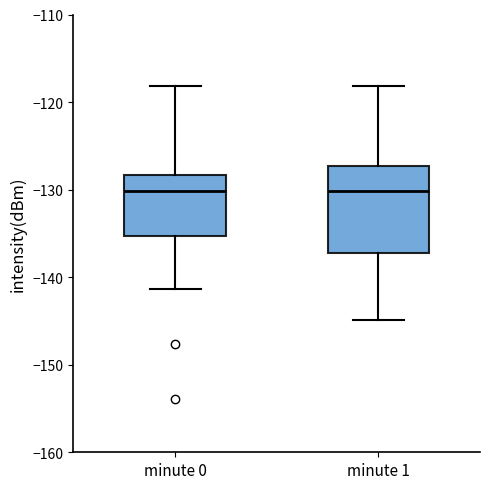

Reading left to right, transcribe this box plot: for each box, give where its median line is, the range the box spans, and where its two whiskers end, as read against the y-axis. The values are not printed on the chart, so give them approximately, as read against the axis.

minute 0: median -130, box -135 to -128, whiskers -141 to -118
minute 1: median -130, box -137 to -127, whiskers -145 to -118